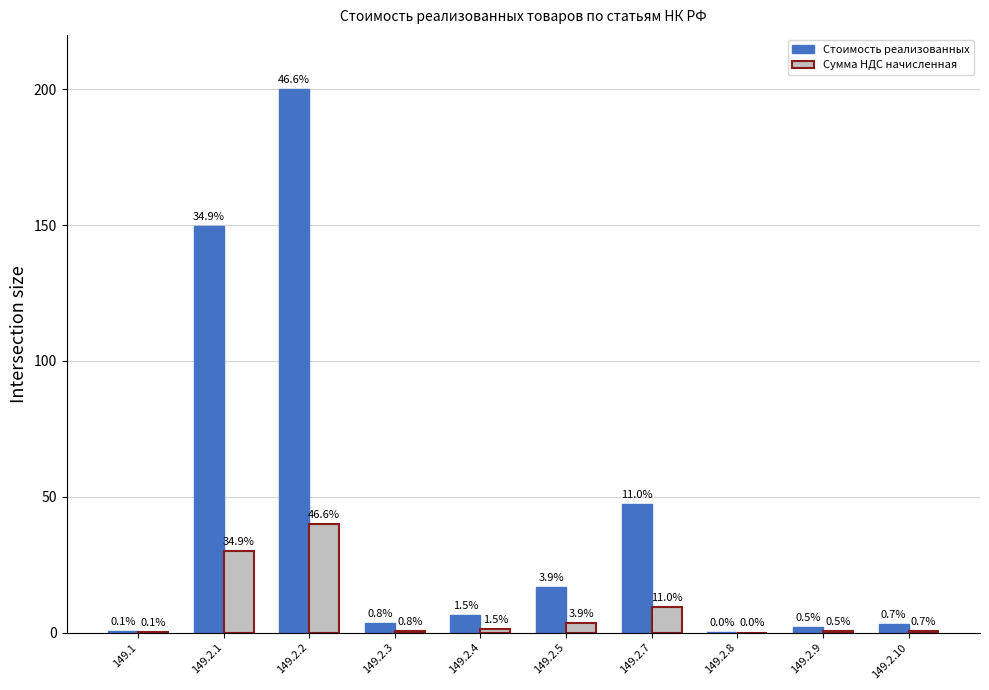

What are all the series names shown in the legend?

Стоимость реализованных, Сумма НДС начисленная